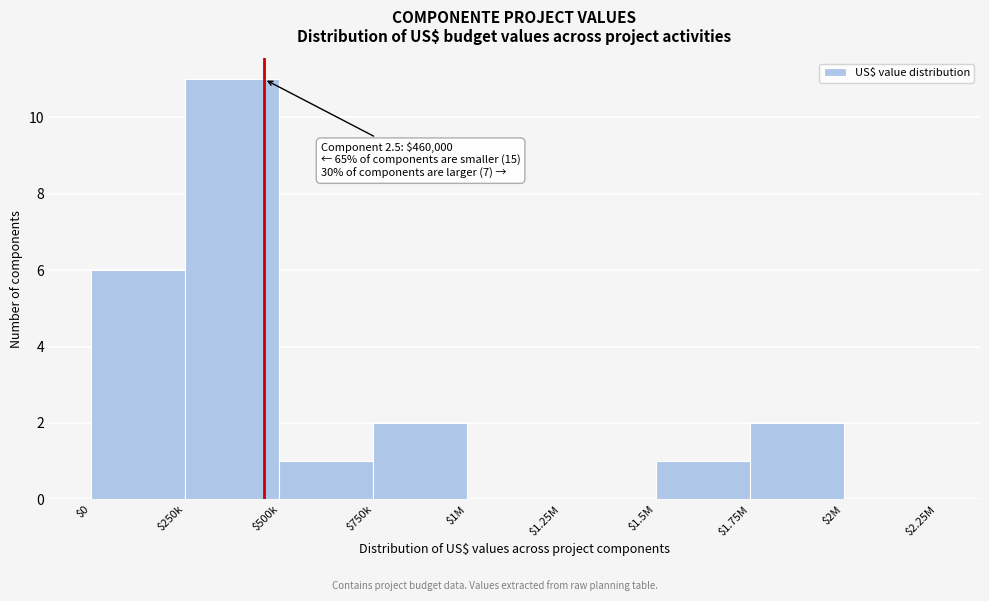

At which label is the value closest to 5?

$0